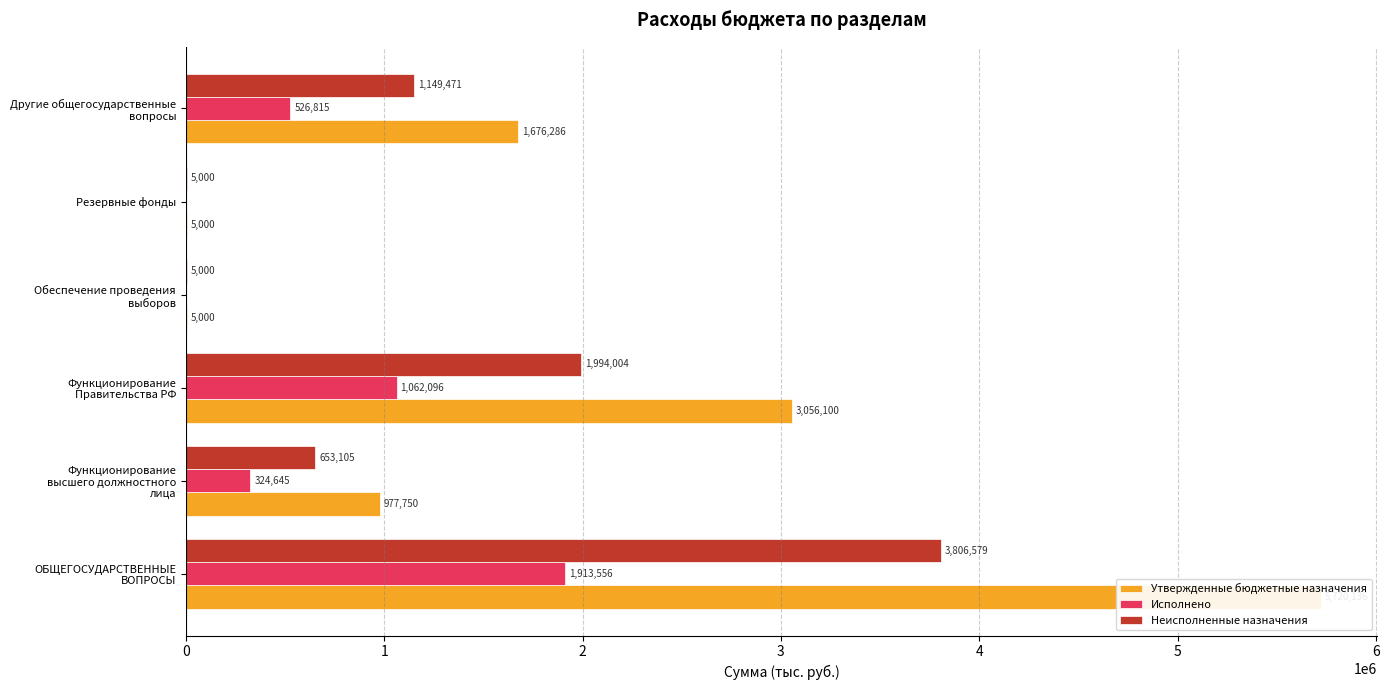

Is it true that Утвержденные бюджетные назначения equals 977749.9 at Функционирование высшего должностного лица?

True